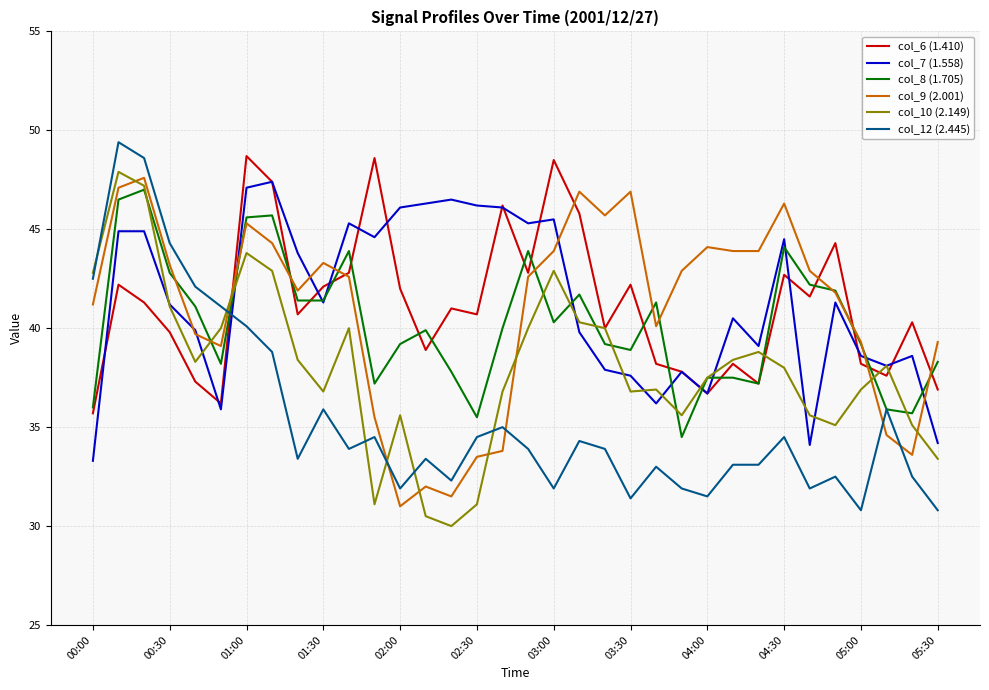

What is the maximum value shown in the chart?

49.4